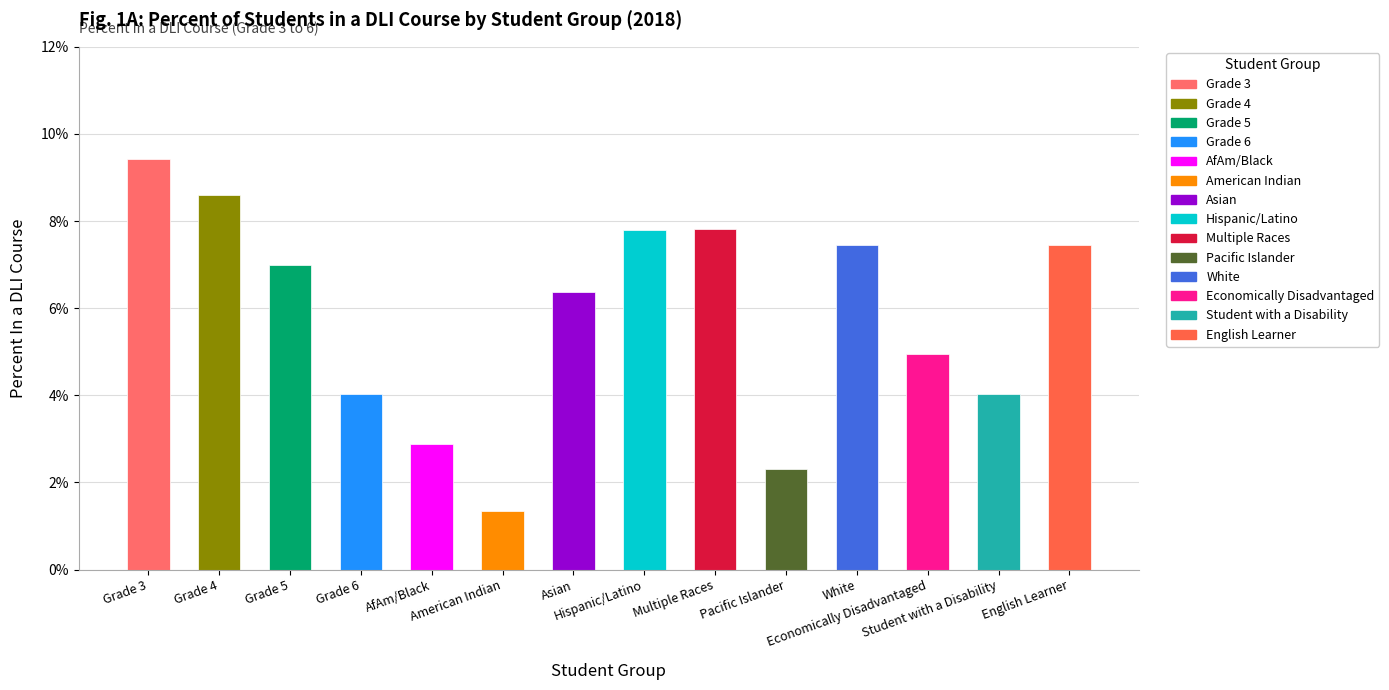

Which label corresponds to the smallest value in the chart?

American Indian